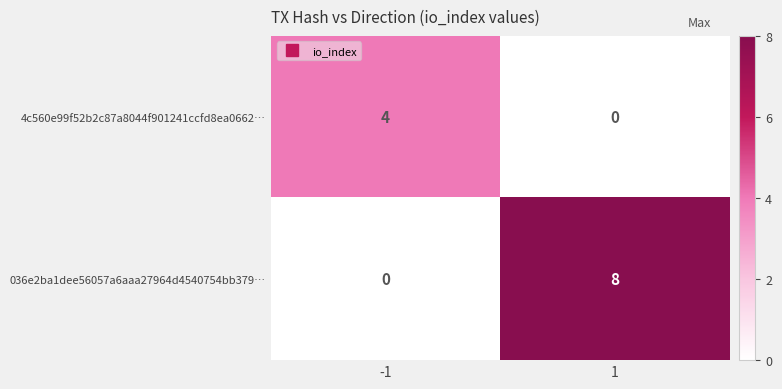

What is the sum of the 036e2ba1dee56057a6aaa27964d4540754bb379… values at -1 and 1?

8